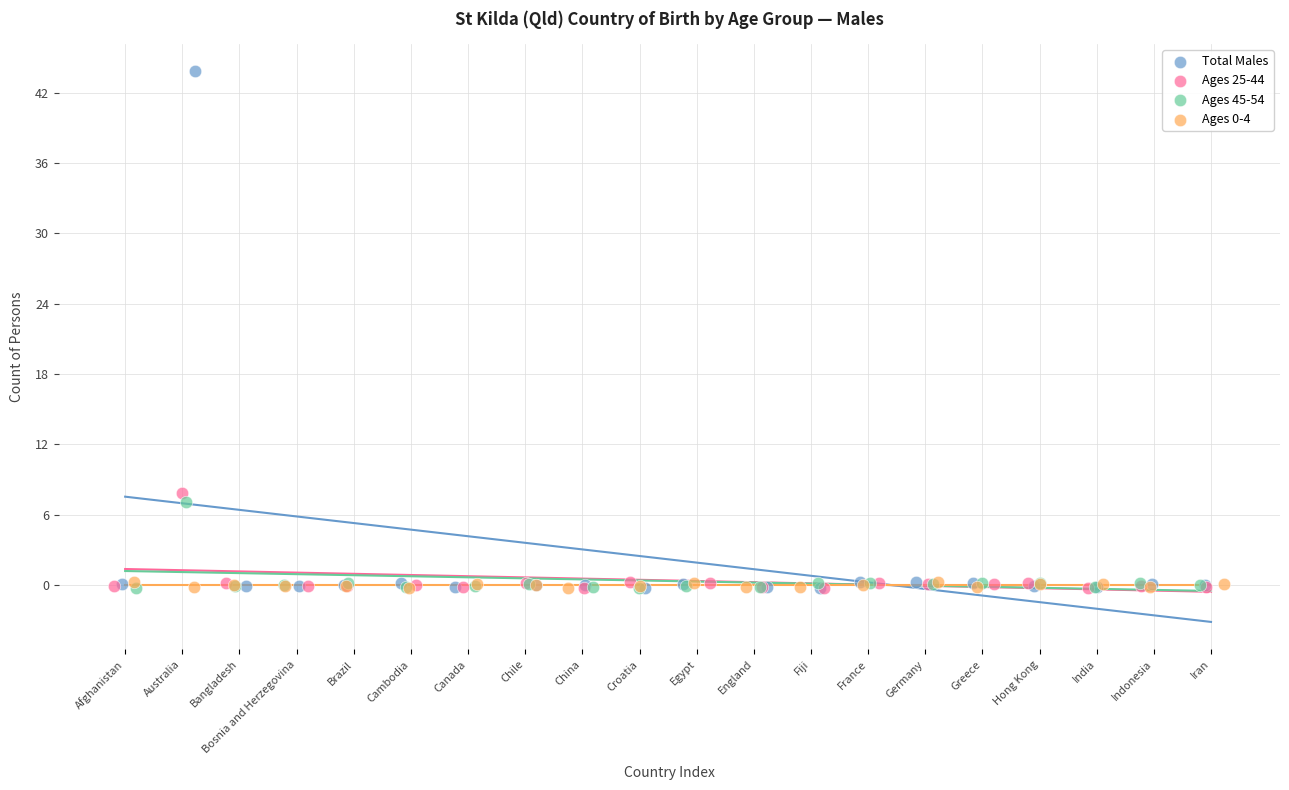

Which series has the widest spread of Y values?

Total Males